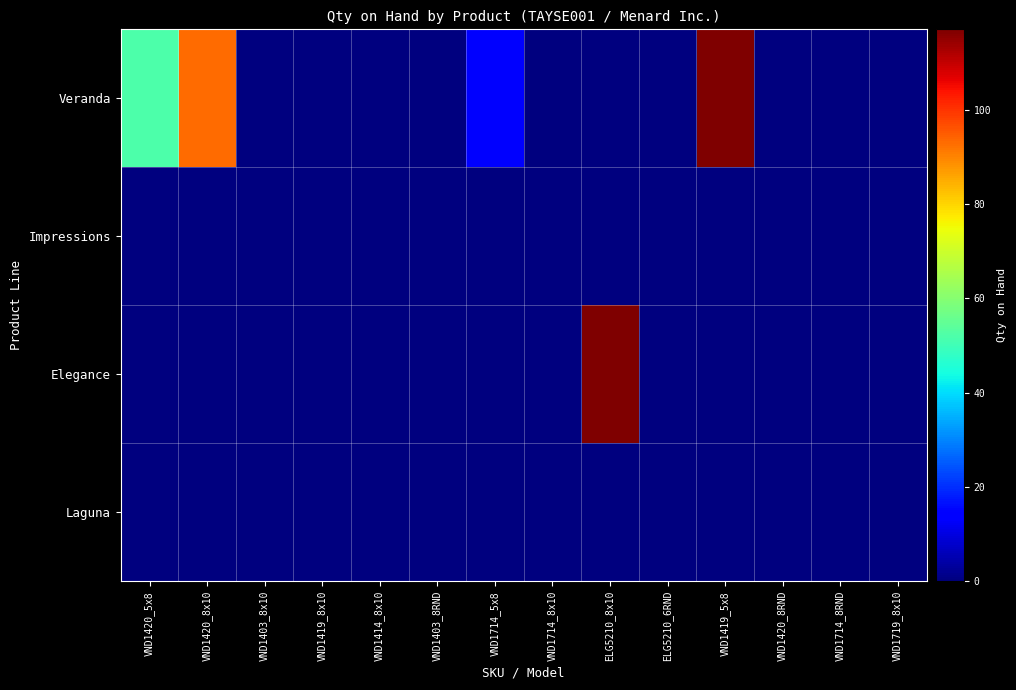

At VND1403_8x10, list the series in order from largest to smallest.

Veranda, Impressions, Elegance, Laguna